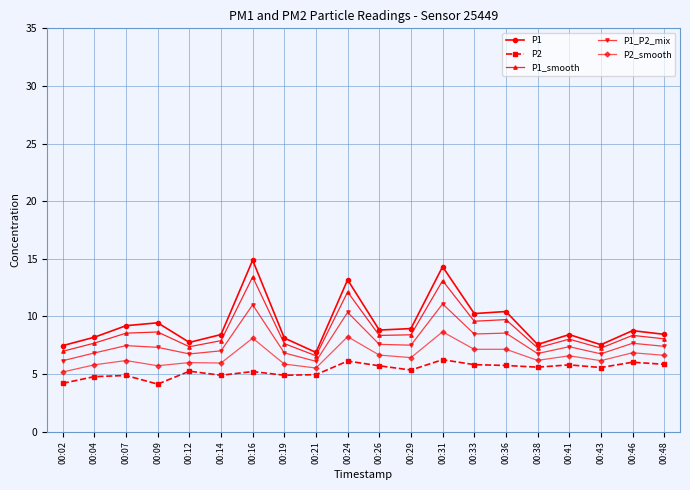

True or false: P1 has more than 0 points higher than both neighbors.

True